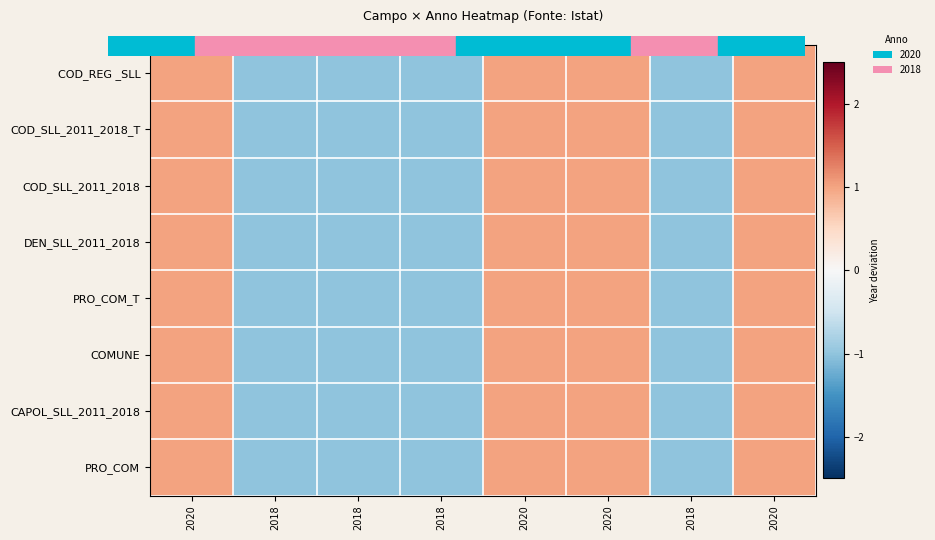

Reading left to right, transcribe all the data shown in this chart.

COD_REG _SLL: 2020=1	2018=-1	2018=-1	2018=-1	2020=1	2020=1	2018=-1	2020=1
COD_SLL_2011_2018_T: 2020=1	2018=-1	2018=-1	2018=-1	2020=1	2020=1	2018=-1	2020=1
COD_SLL_2011_2018: 2020=1	2018=-1	2018=-1	2018=-1	2020=1	2020=1	2018=-1	2020=1
DEN_SLL_2011_2018: 2020=1	2018=-1	2018=-1	2018=-1	2020=1	2020=1	2018=-1	2020=1
PRO_COM_T: 2020=1	2018=-1	2018=-1	2018=-1	2020=1	2020=1	2018=-1	2020=1
COMUNE: 2020=1	2018=-1	2018=-1	2018=-1	2020=1	2020=1	2018=-1	2020=1
CAPOL_SLL_2011_2018: 2020=1	2018=-1	2018=-1	2018=-1	2020=1	2020=1	2018=-1	2020=1
PRO_COM: 2020=1	2018=-1	2018=-1	2018=-1	2020=1	2020=1	2018=-1	2020=1